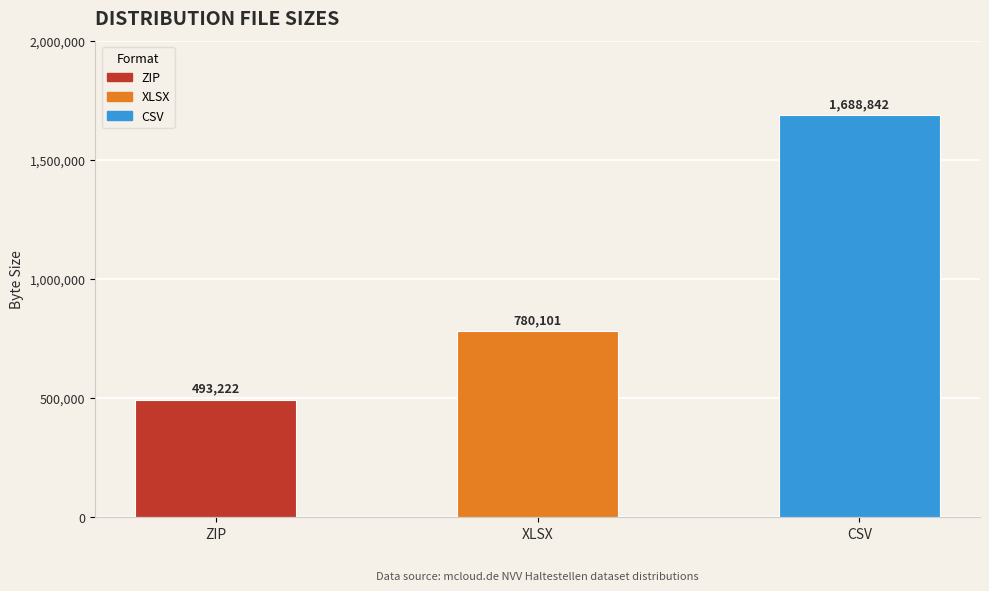

How many values are between 493222 and 1688842?

3